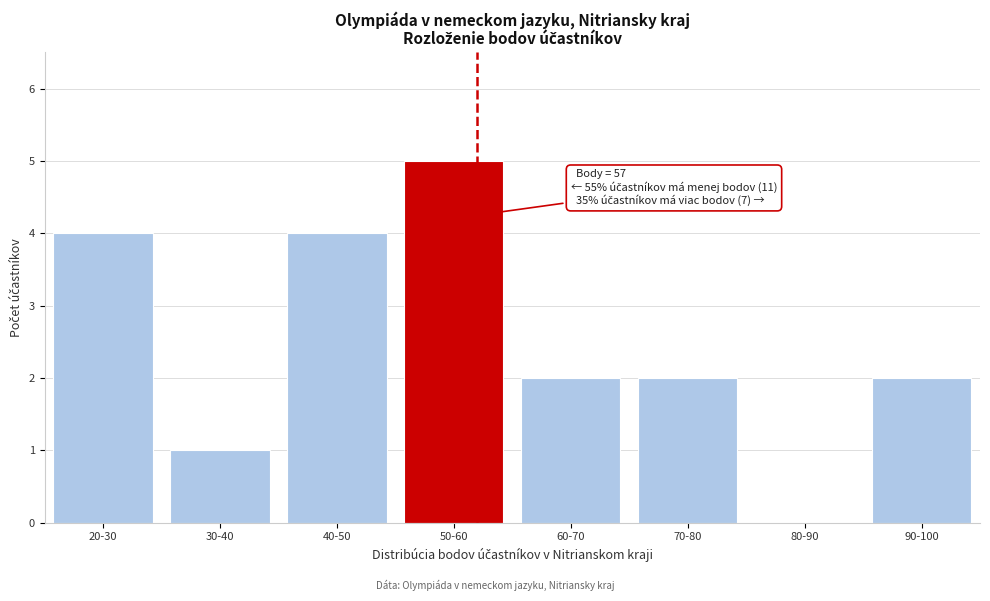

Reading left to right, transcribe all the data shown in this chart.

20-30=4	30-40=1	40-50=4	50-60=5	60-70=2	70-80=2	80-90=0	90-100=2